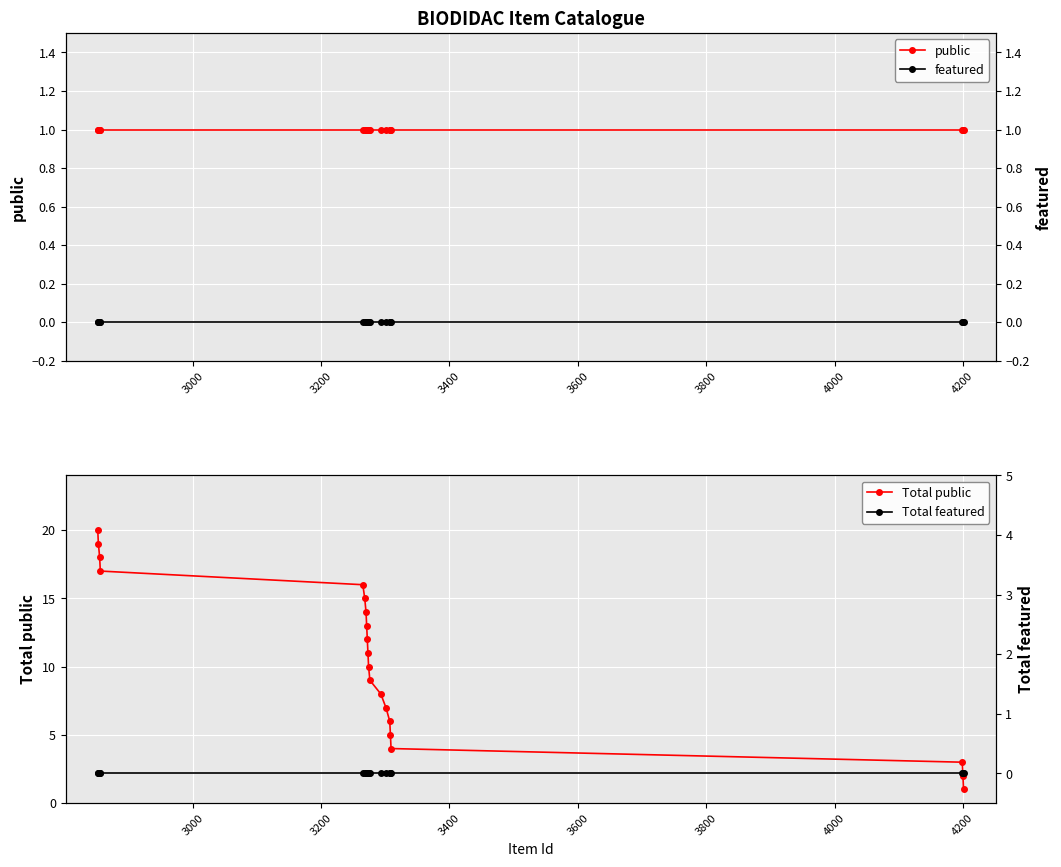

True or false: Total featured has more than 1 points higher than both neighbors.

False